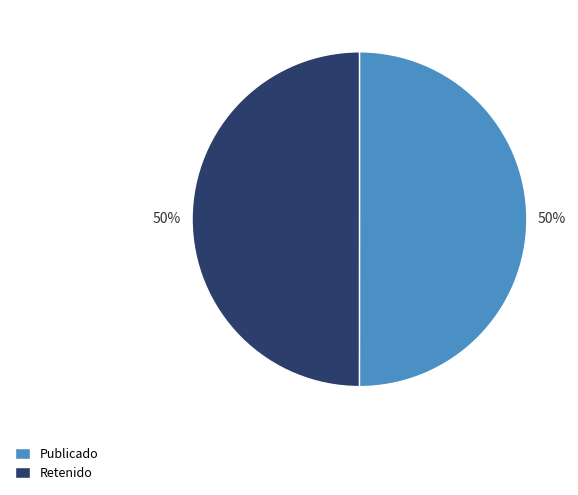

True or false: Publicado accounts for 50% of the total.

True